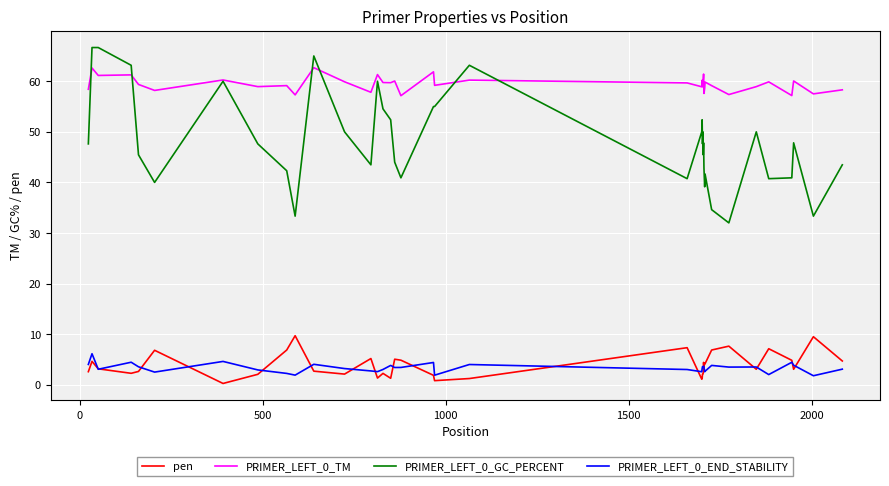

What is the highest value of the pen series?

9.7